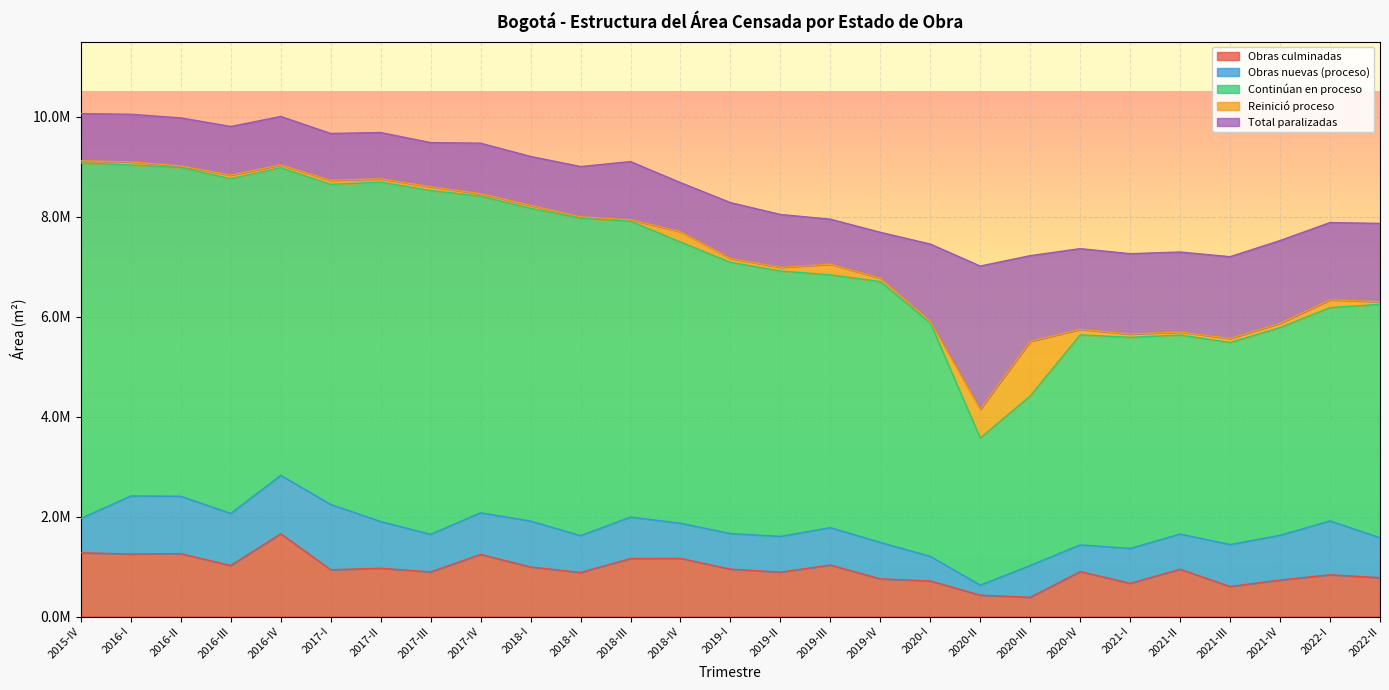

At which label does Total paralizadas reach its peak?

2020-II